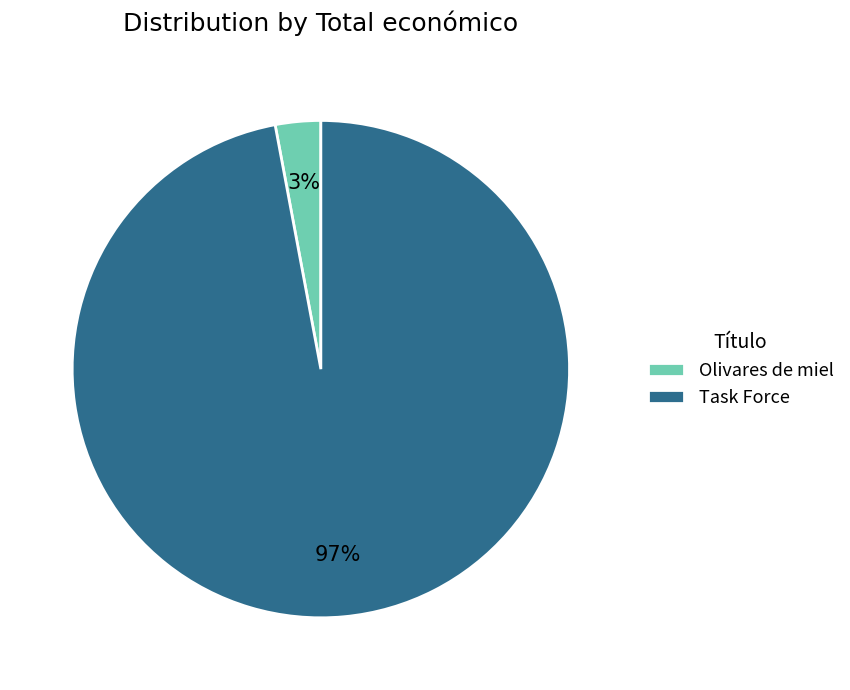

Which slice is the largest?

Task Force